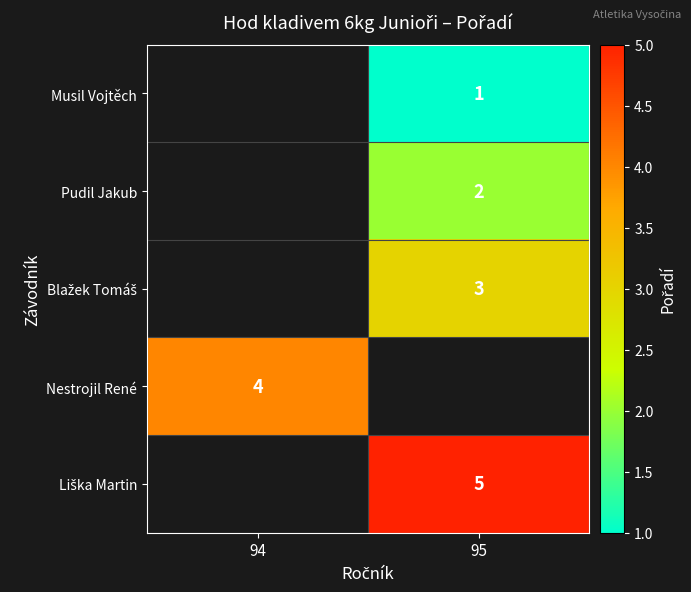

True or false: Musil Vojtěch has a value of 1 at 95.

True